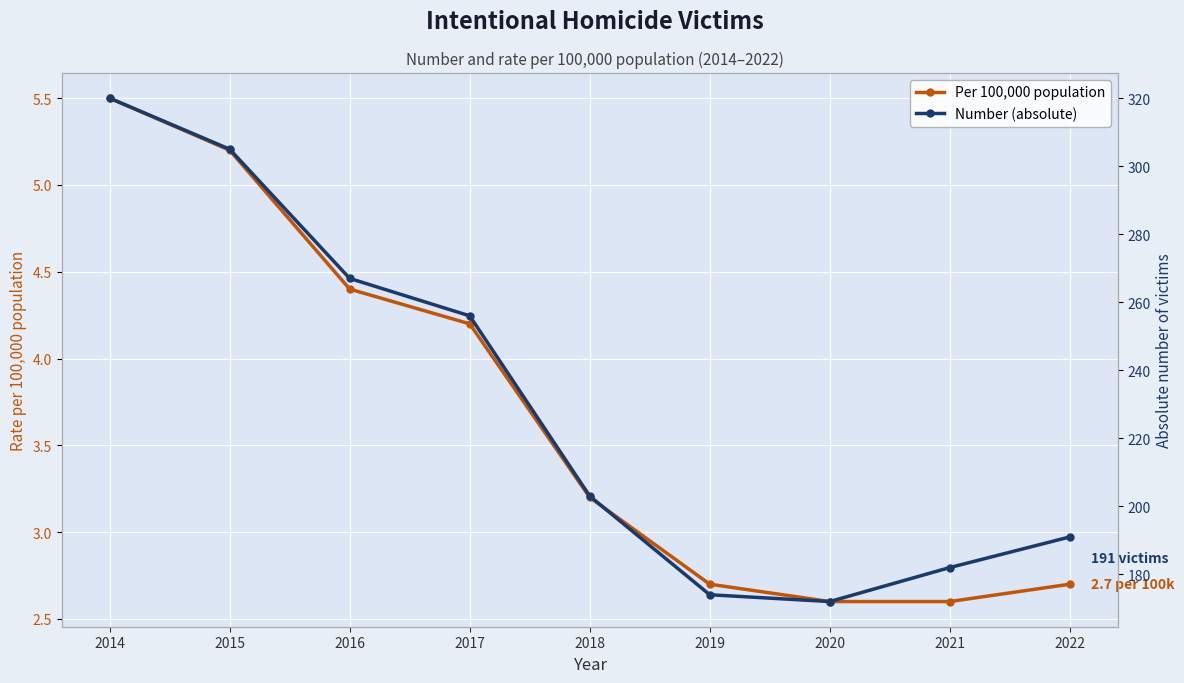

True or false: Number (absolute) and Per 100,000 population intersect in this chart.

False